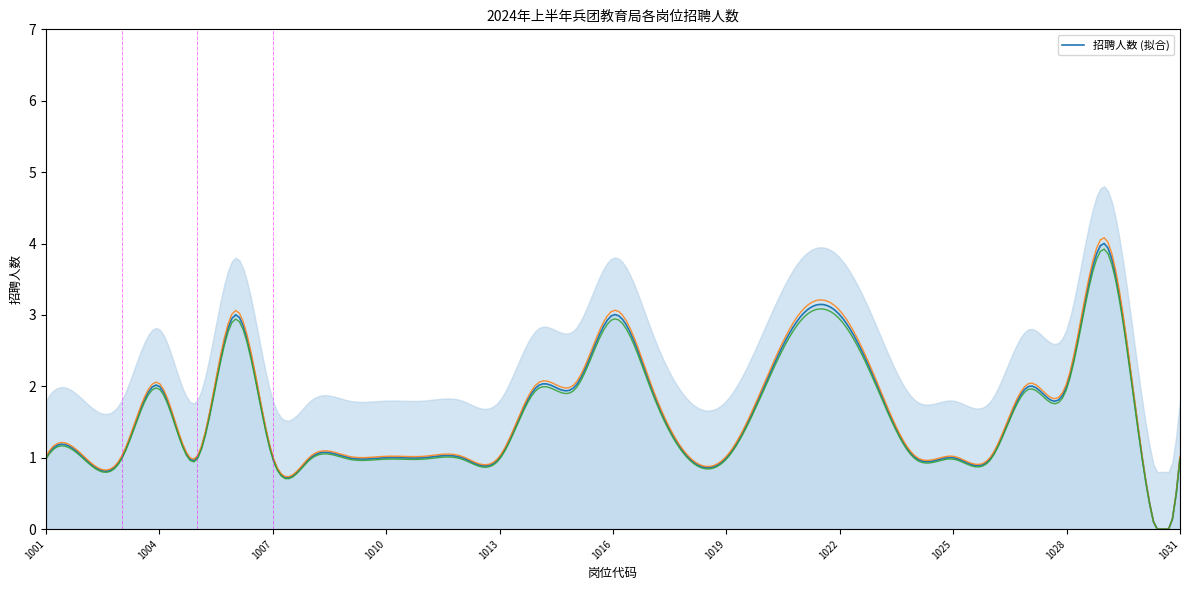

Rank the categories by value from lowest to highest.

1001, 1002, 1003, 1005, 1007, 1008, 1009, 1010, 1011, 1012, 1013, 1018, 1019, 1024, 1025, 1026, 1030, 1031, 1004, 1014, 1015, 1017, 1020, 1023, 1027, 1028, 1006, 1016, 1021, 1022, 1029